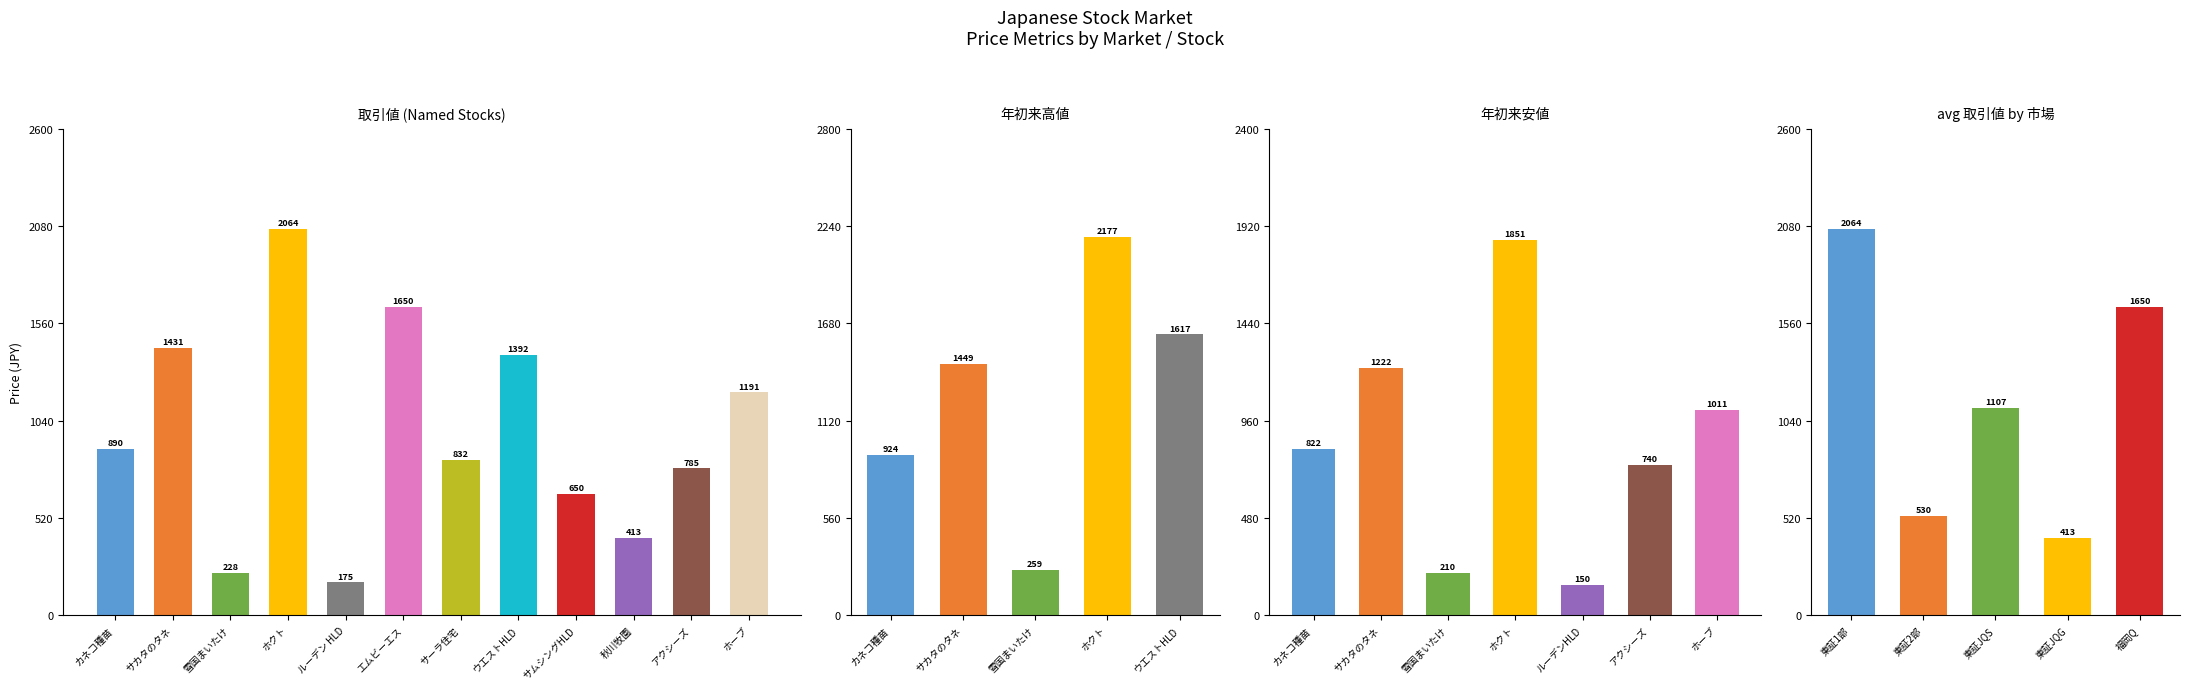

List the series in order of their overall mean, lowest first.

avg_年初来安値, avg_取引値, avg_年初来高値